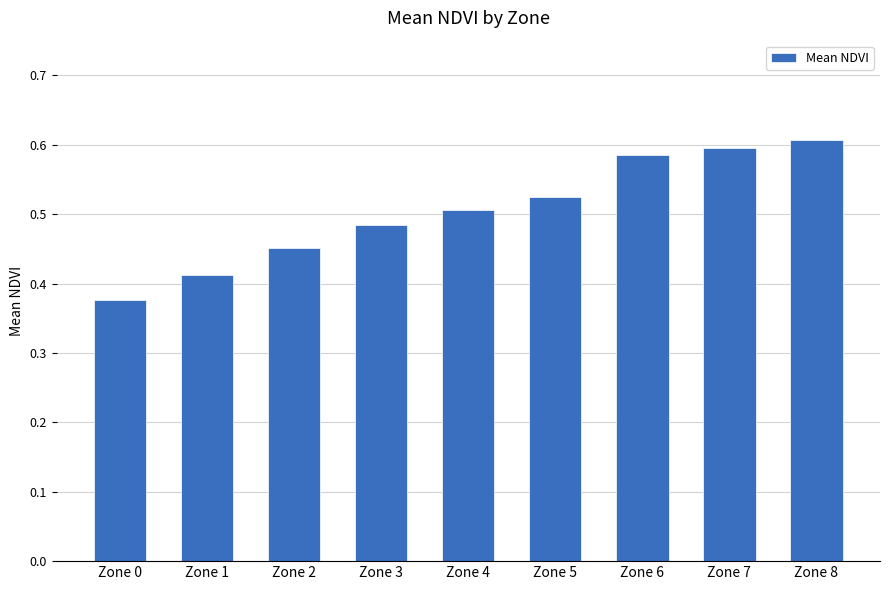

What is the change in value from Zone 1 to Zone 4?

+0.1